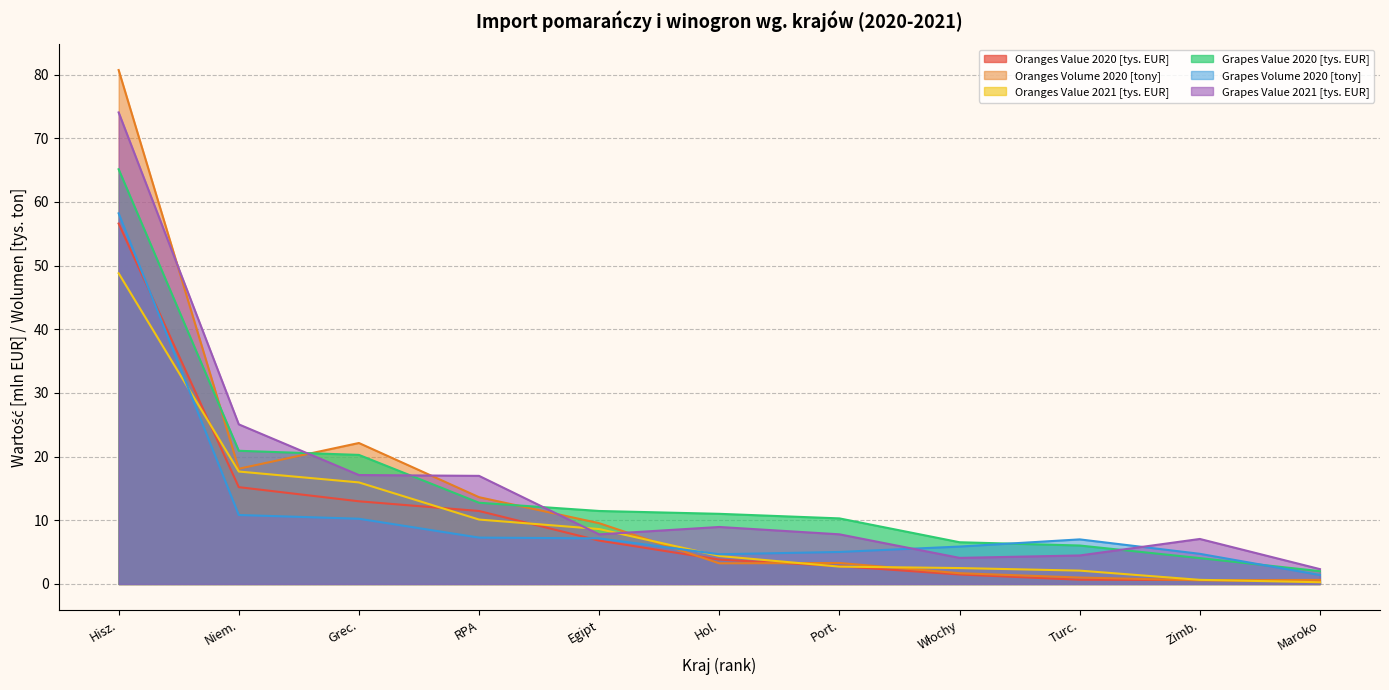

Does the chart display data point markers on the line(s)?

No